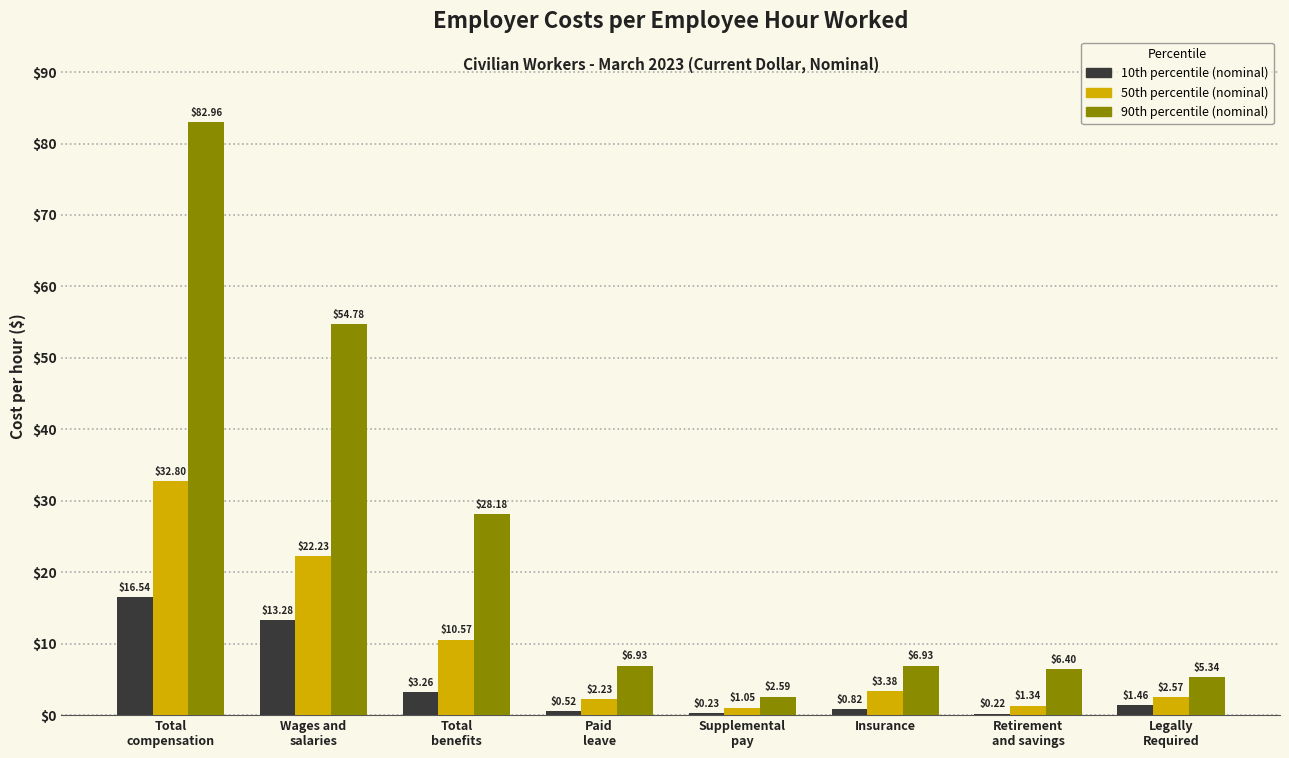

Count the number of data series in this chart.

3